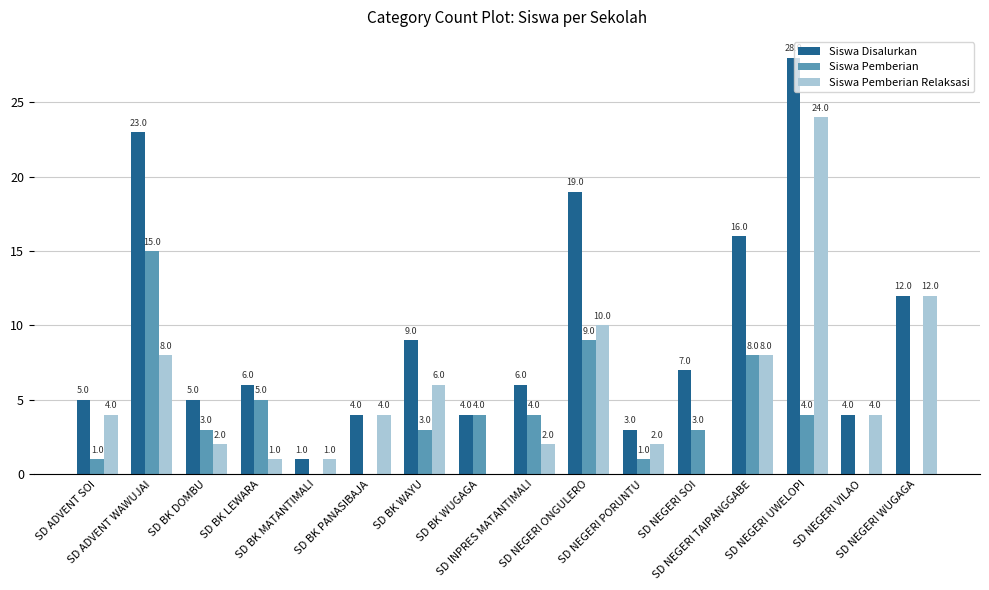

What is the sum of all Siswa Pemberian Relaksasi values?

88